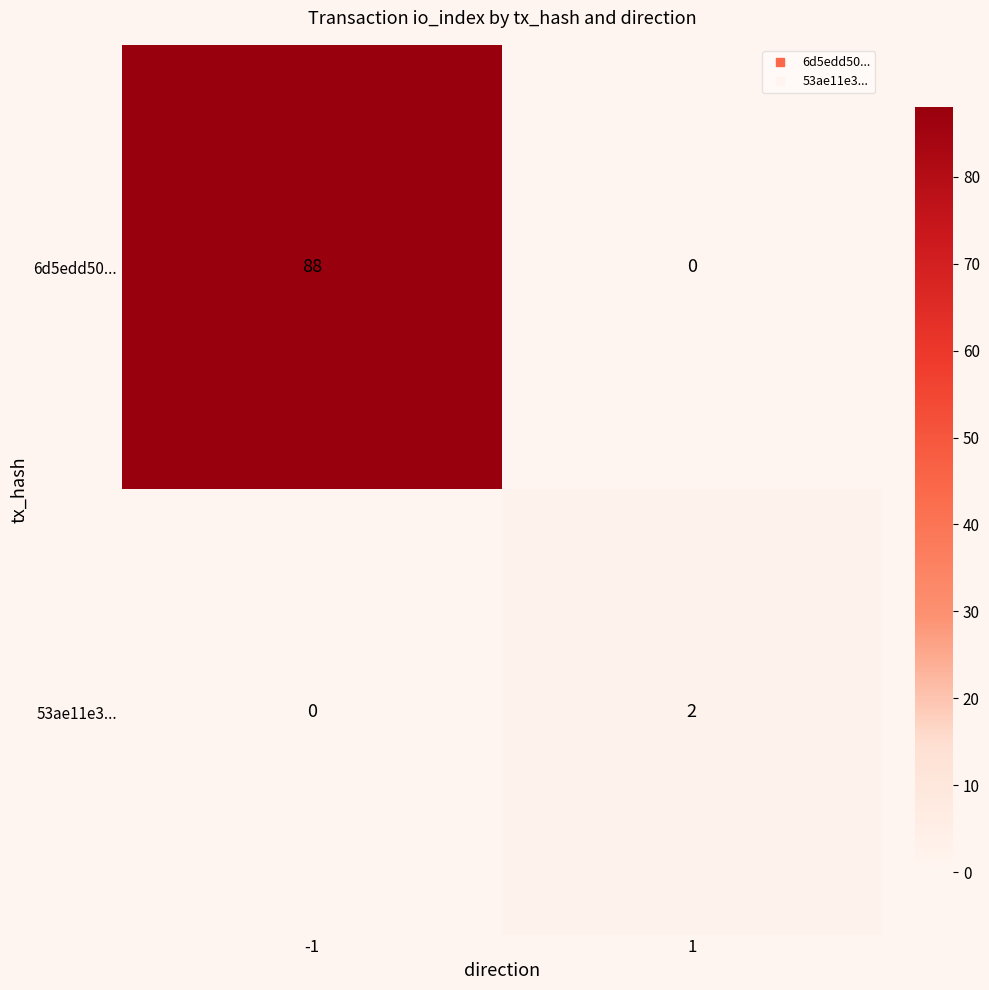

The value of 53ae11e3... at 1 is 2. True or false?

True